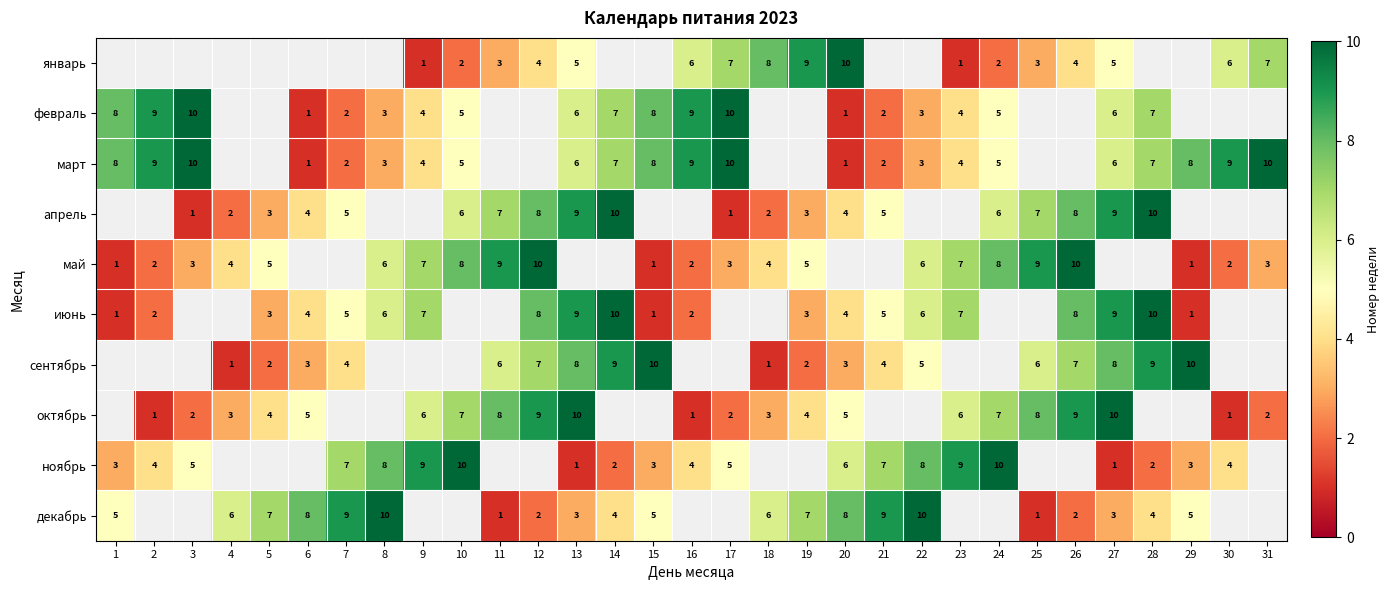

The value of февраль at 2 is 3. True or false?

False